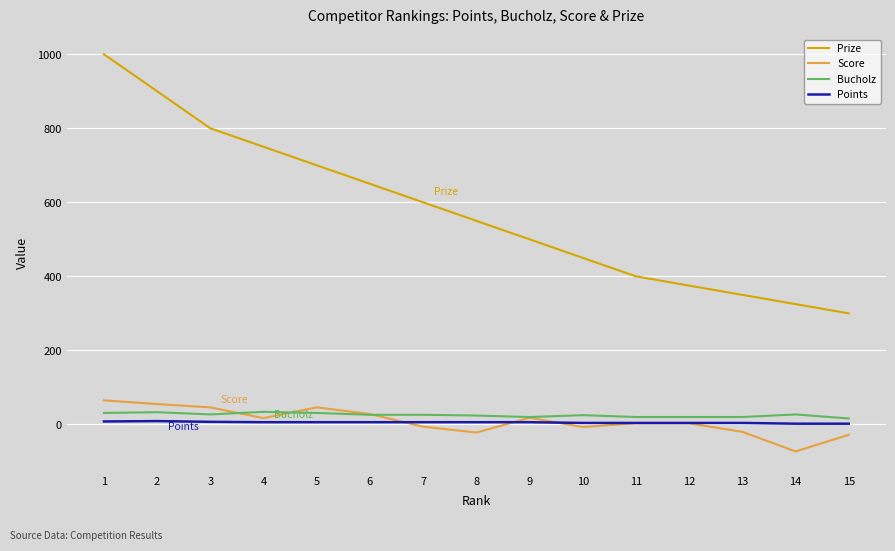

Which series has the widest spread of values?

Prize